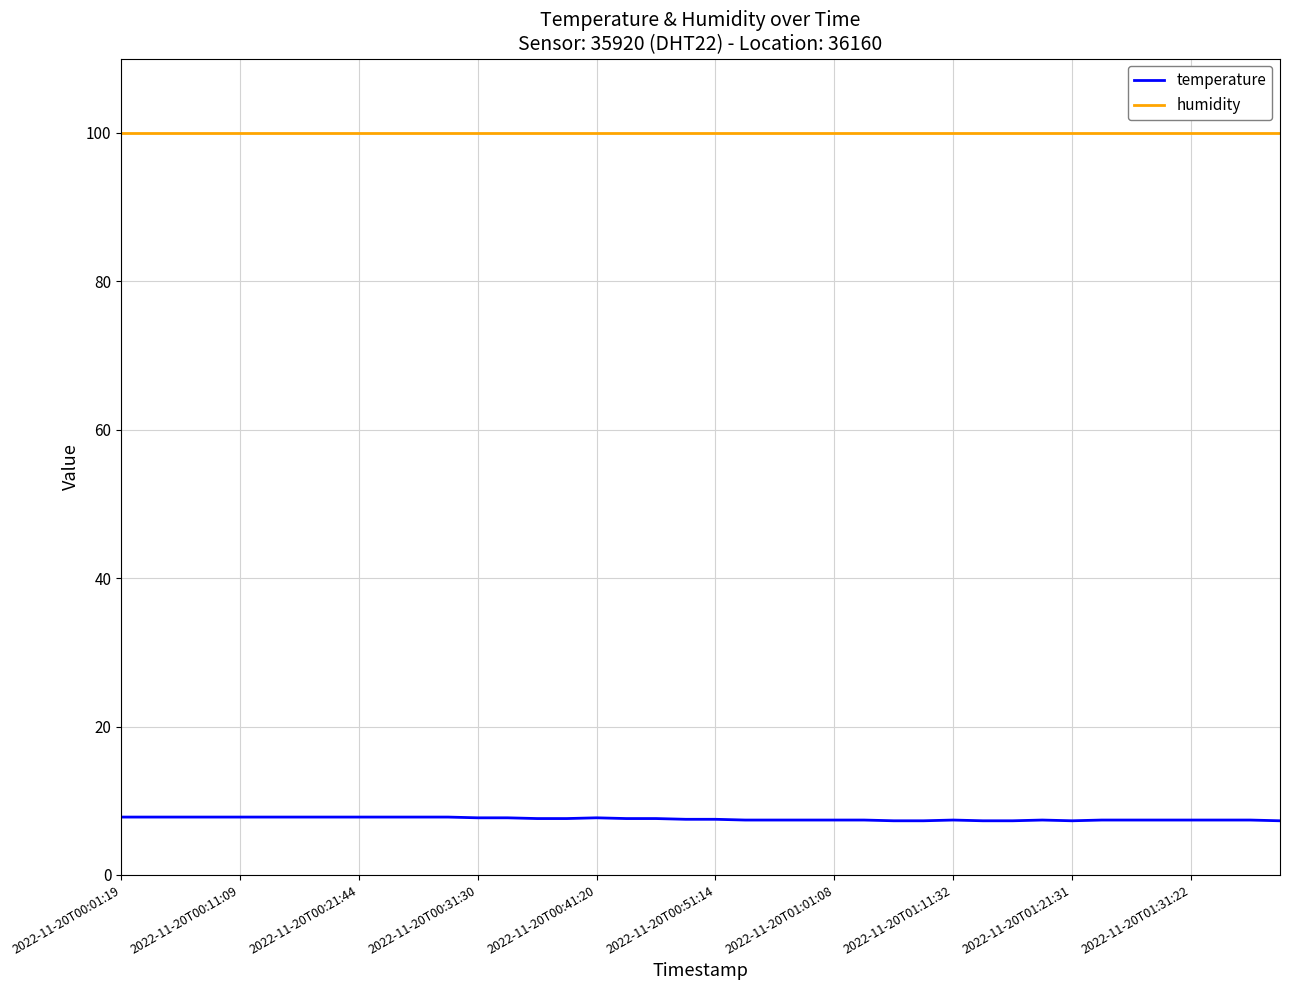

Which series has the widest spread of values?

temperature